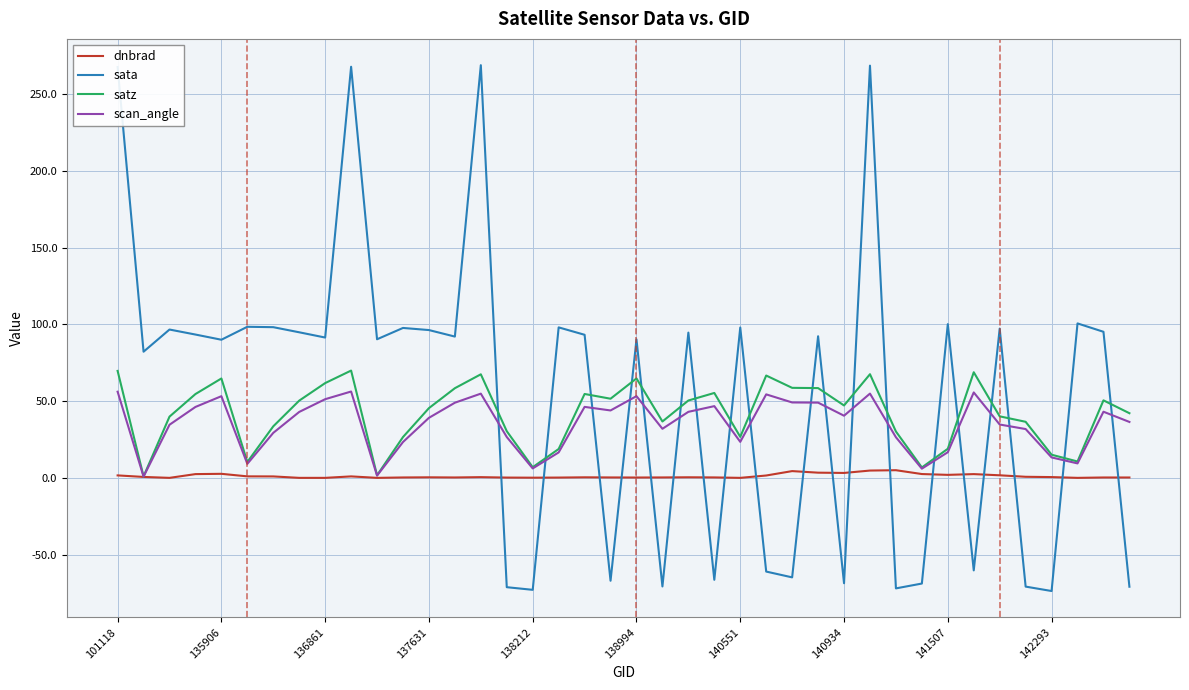

What is the smallest value displayed?

-73.5